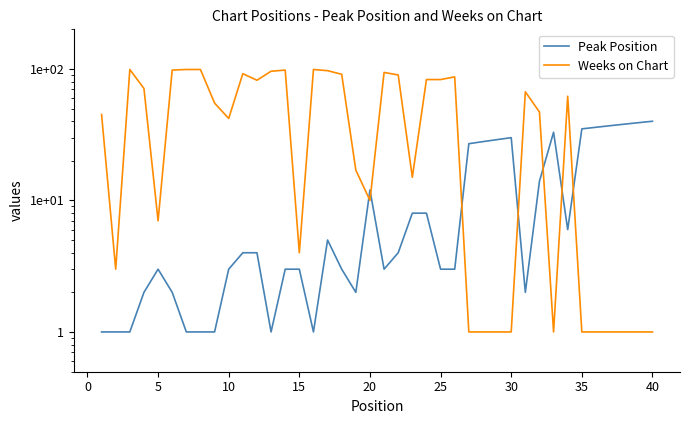

What is the maximum value shown in the chart?

99